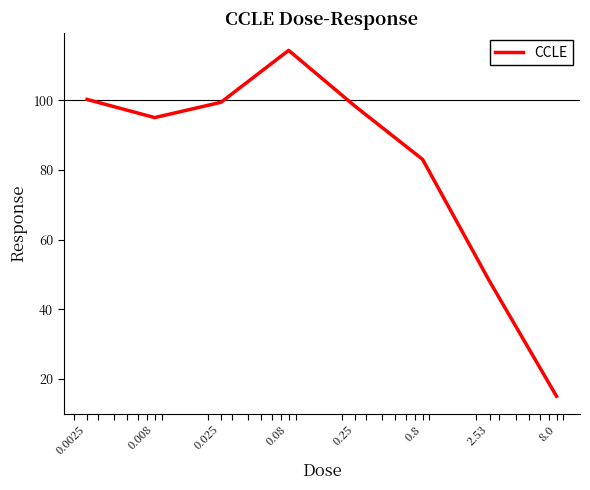

What is the difference between the second highest and second lowest values?

52.2